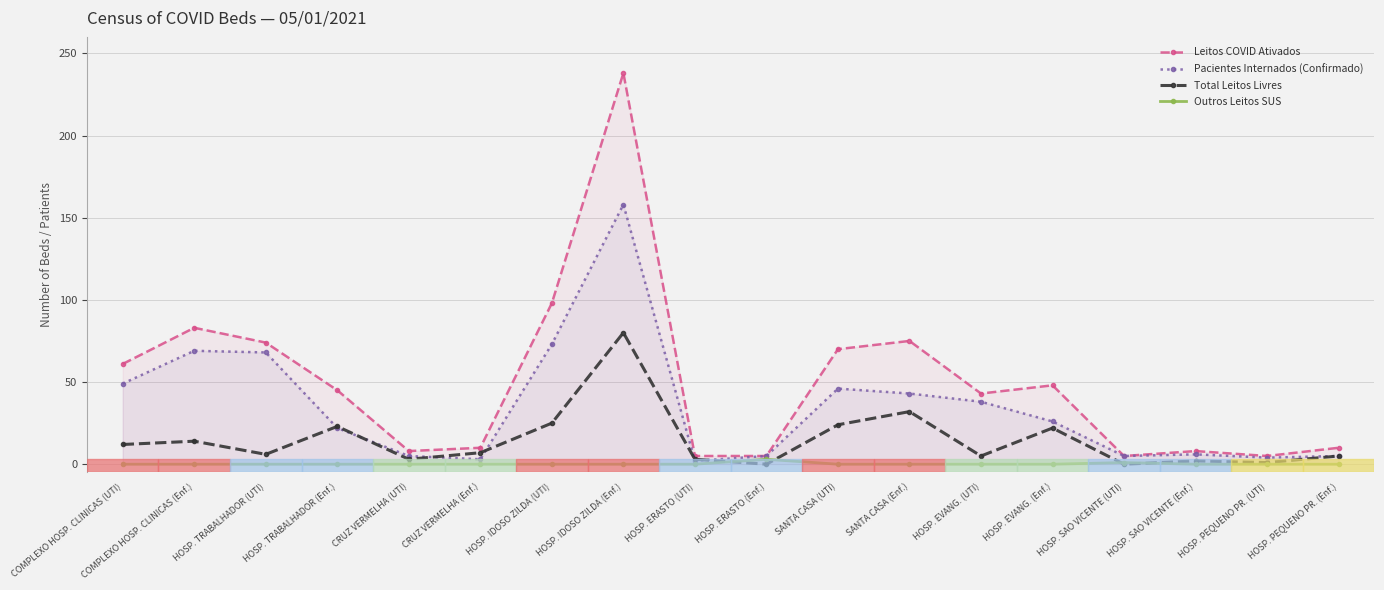

Does the chart have visible grid lines?

Yes